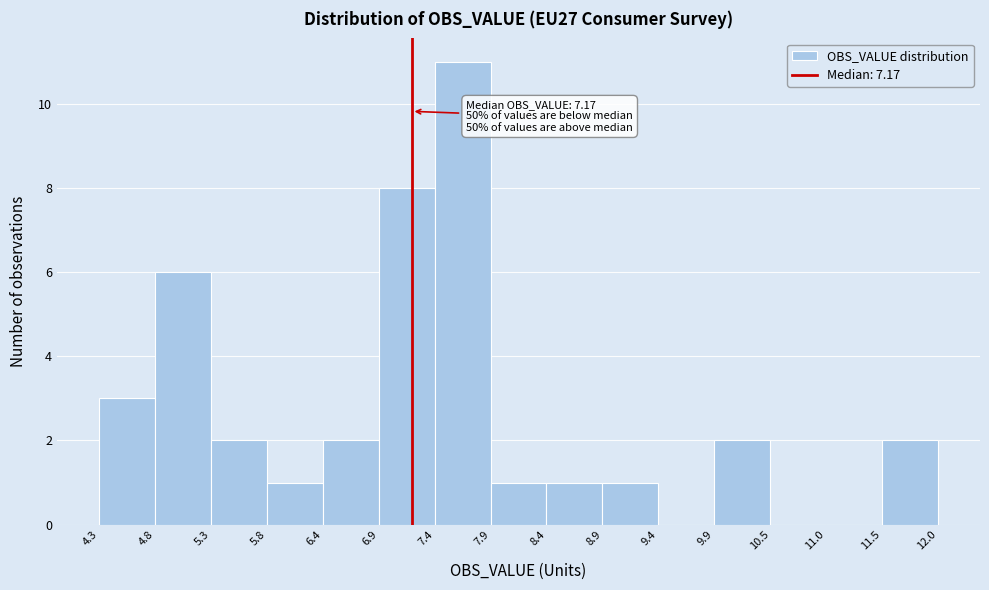

Over which range of the x-axis is the bar tallest?

7.4 to 7.9